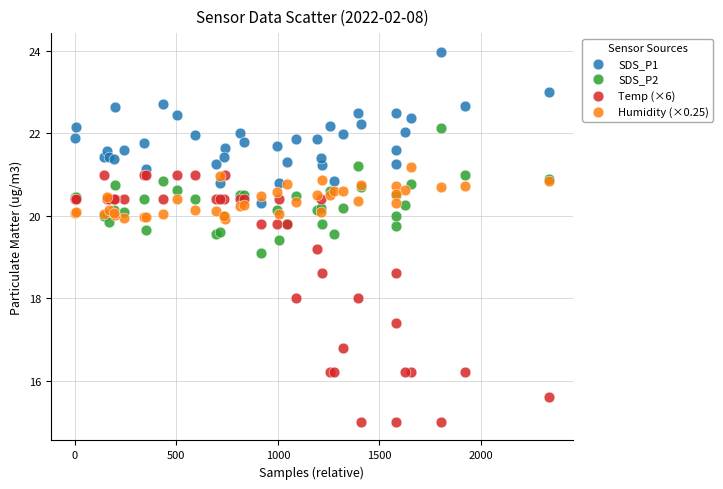

Across all series, what Y value is closest to 19?

19.1